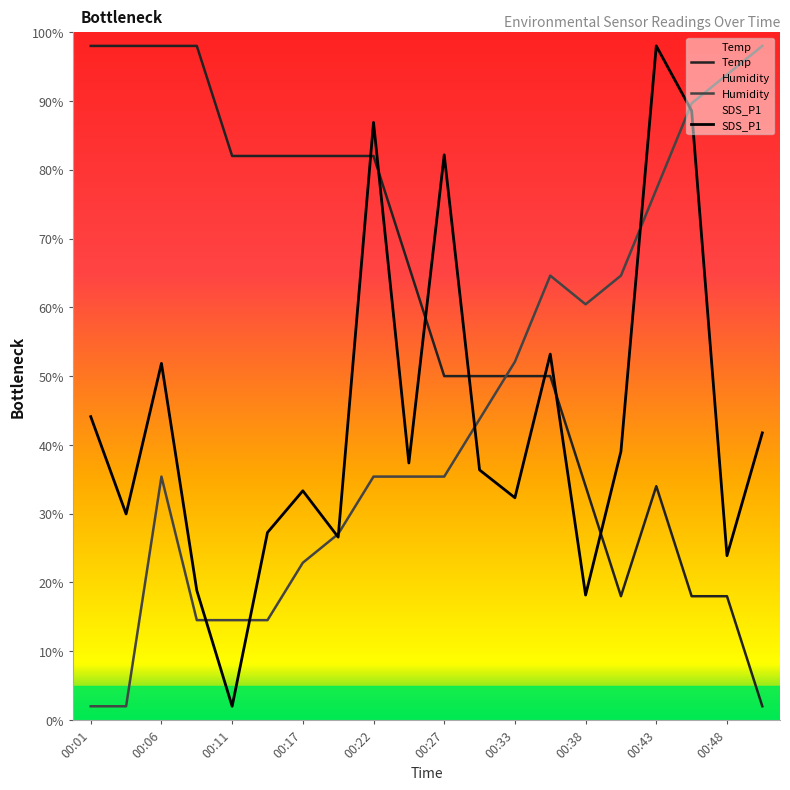

Is this an area chart (filled region under the line)?

No